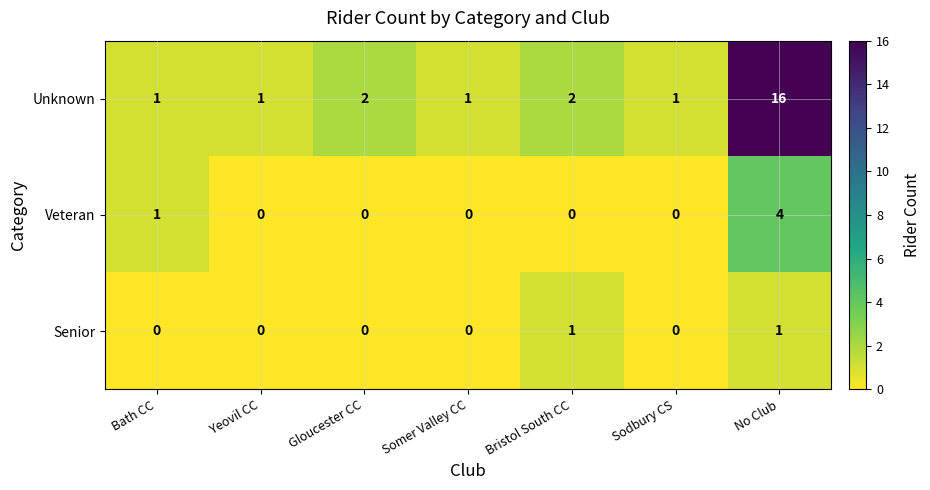

Rank the series at No Club from lowest to highest value.

Senior, Veteran, Unknown